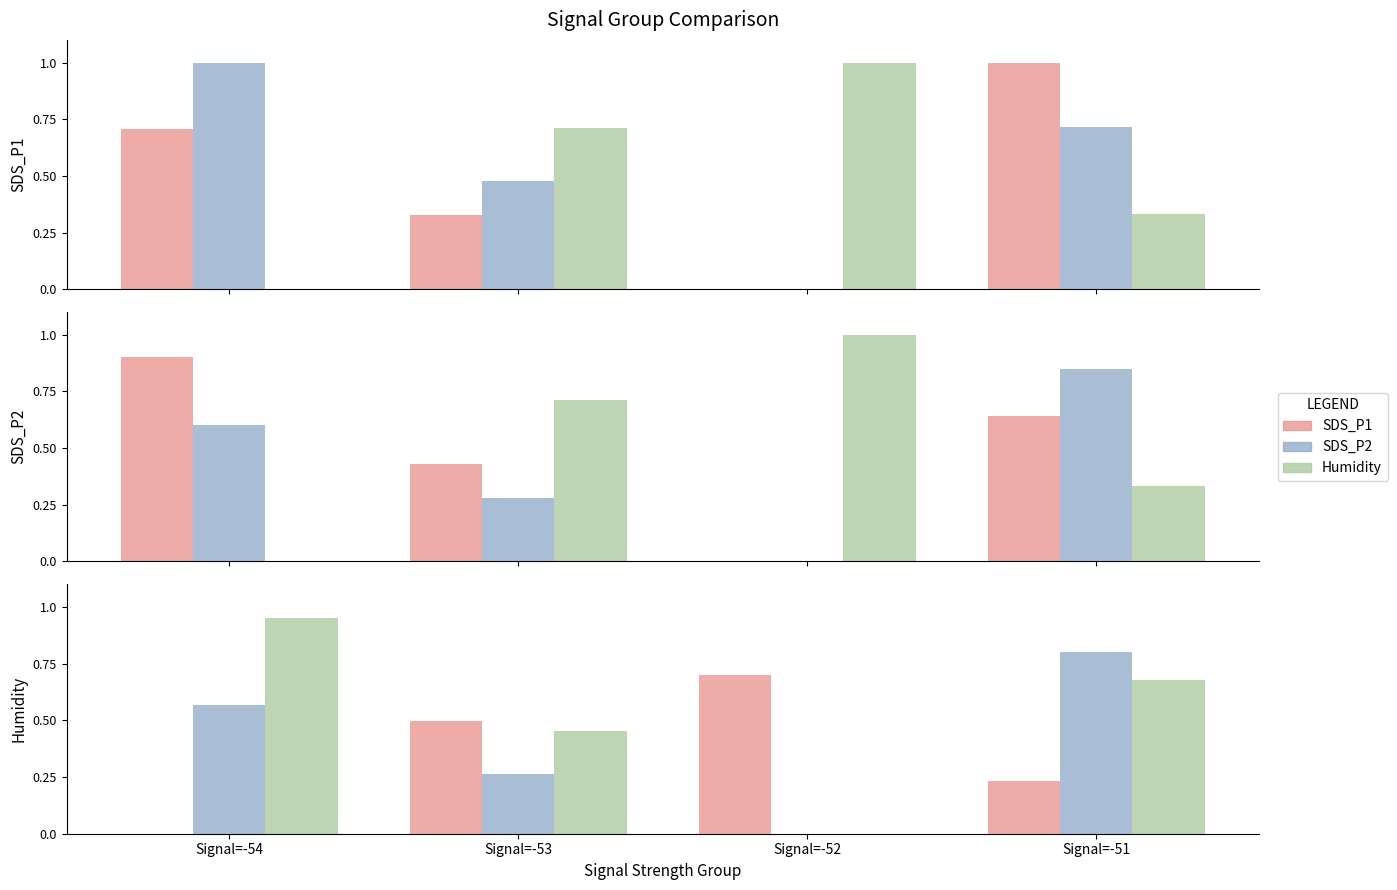

At which label does Humidity reach its minimum?

Signal=-52